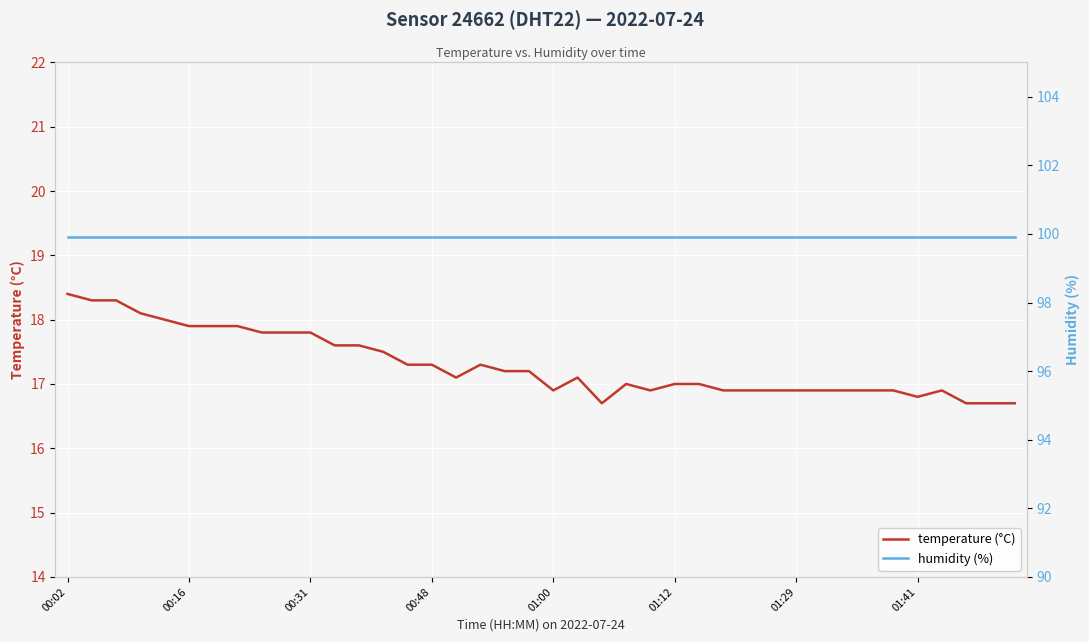

At how many categories does at least one series exceed 45?

40